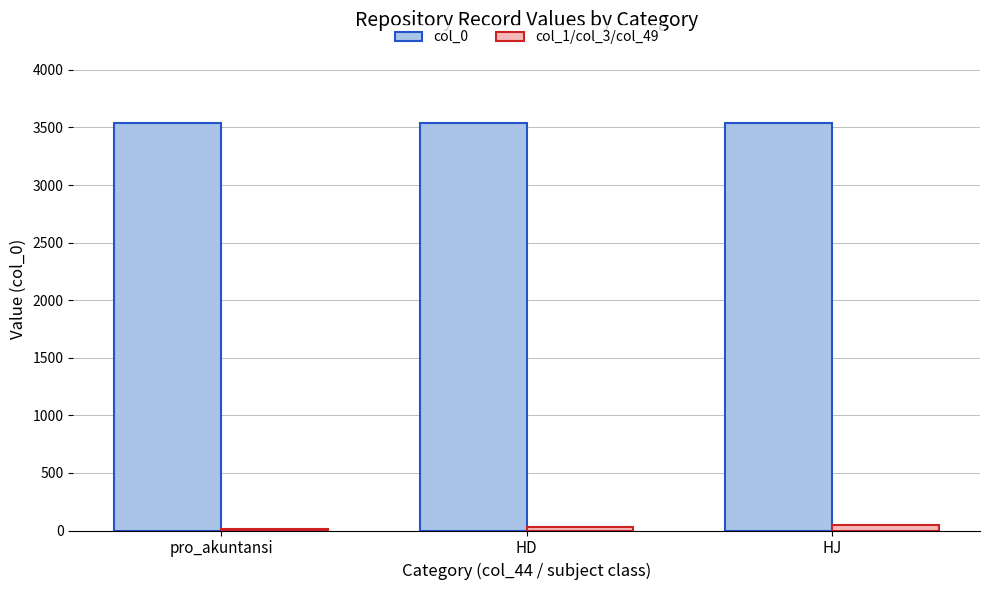

Reading left to right, list all the values displayed in this chart.

col_0: 3540	3540	3540
col_1/col_3/col_49: 11	33	50